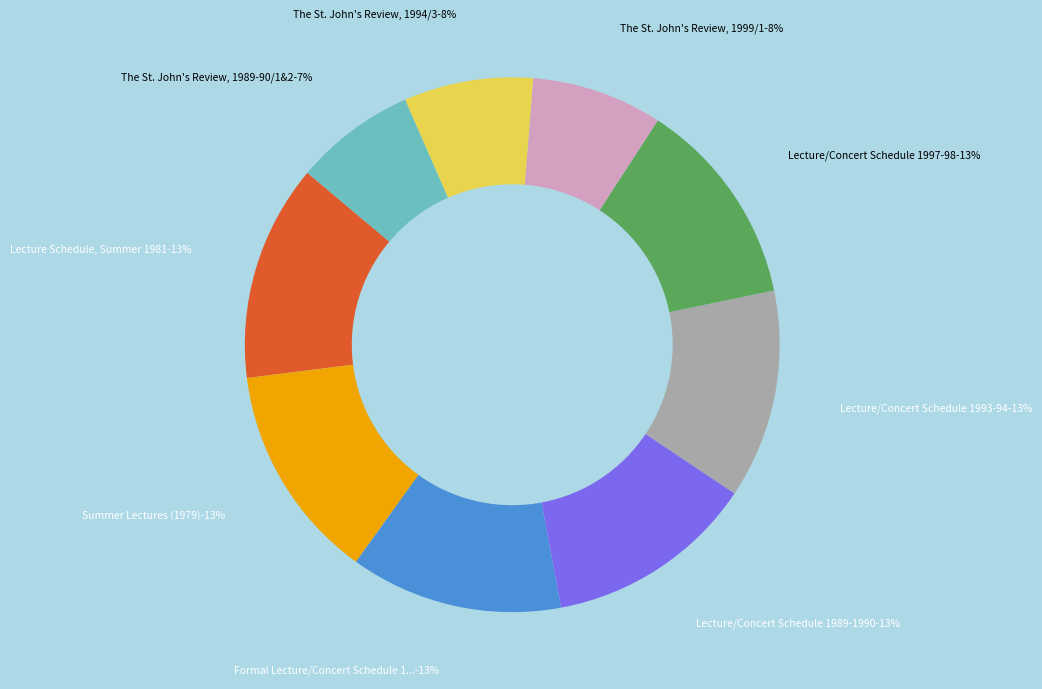

To the nearest percent, what portion does Lecture/Concert Schedule 1989-1990 represent?

13%